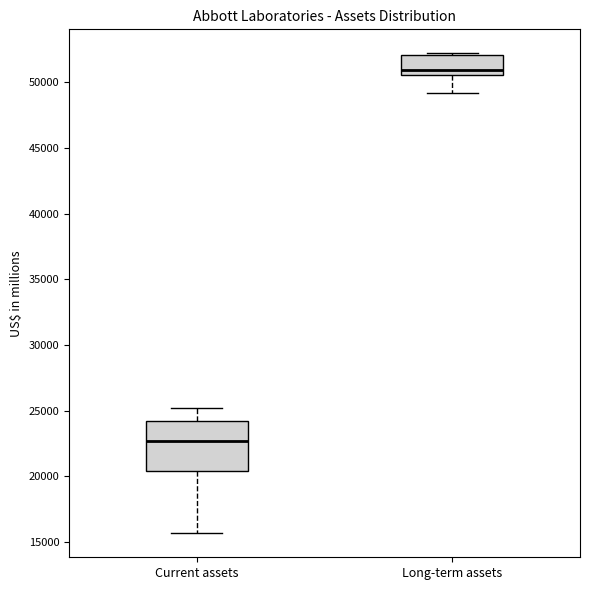

Which box's median line is the lowest?

Current assets